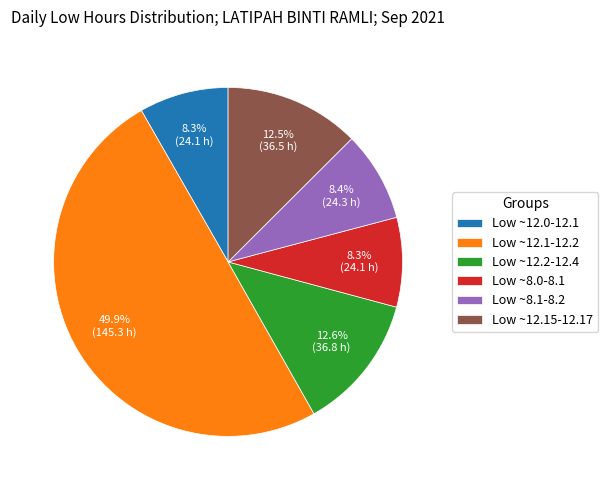

What is the largest slice in the pie chart?

Low ~12.1-12.2